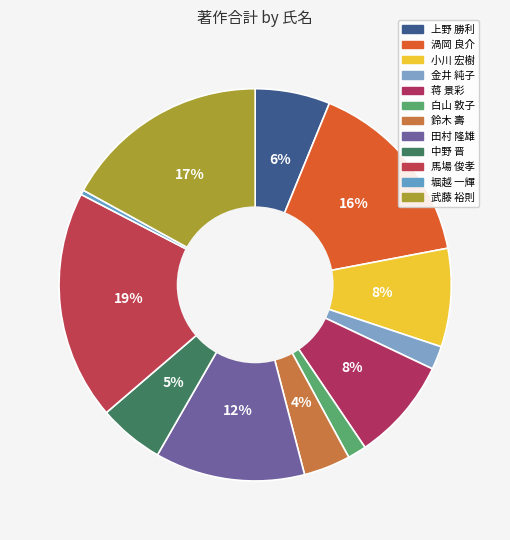

To the nearest percent, what is the difference between the largest and smallest slice percentages?

19%